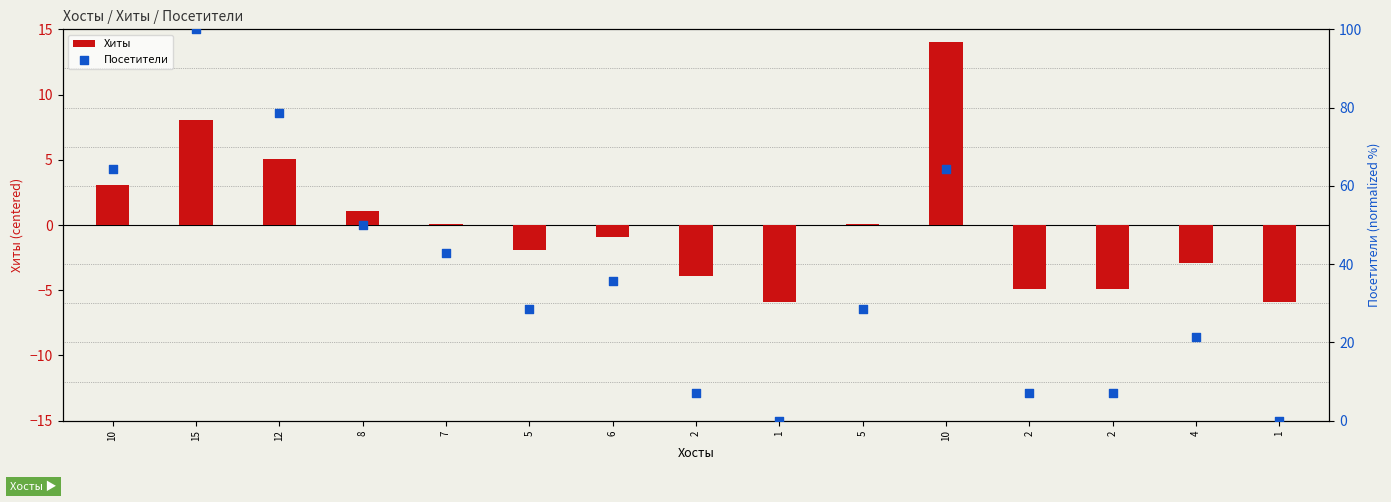

What are all the series names shown in the legend?

Хиты, Посетители